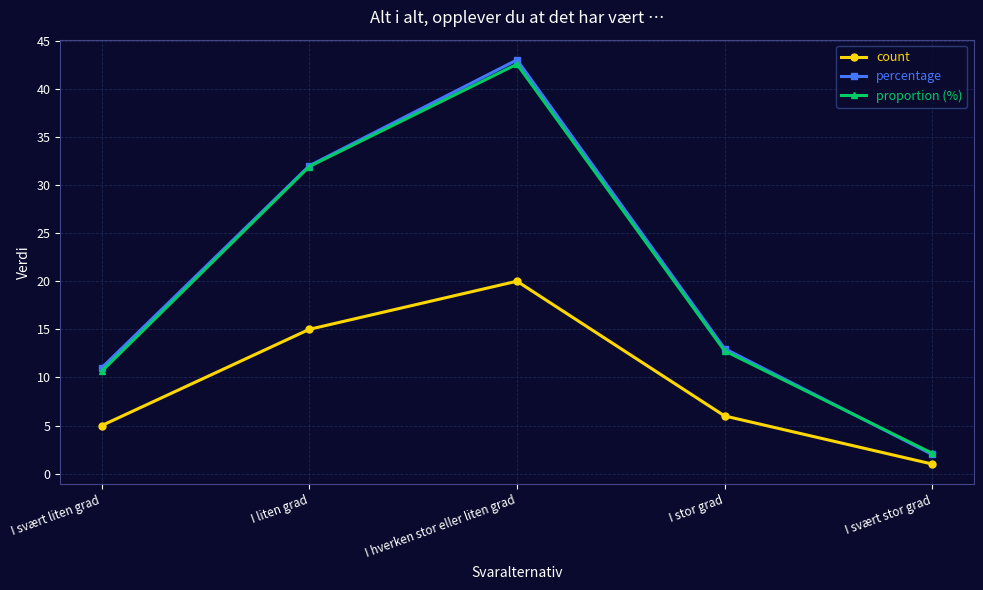

What is the difference between the maximum and minimum values in the proportion (%) series?

40.4